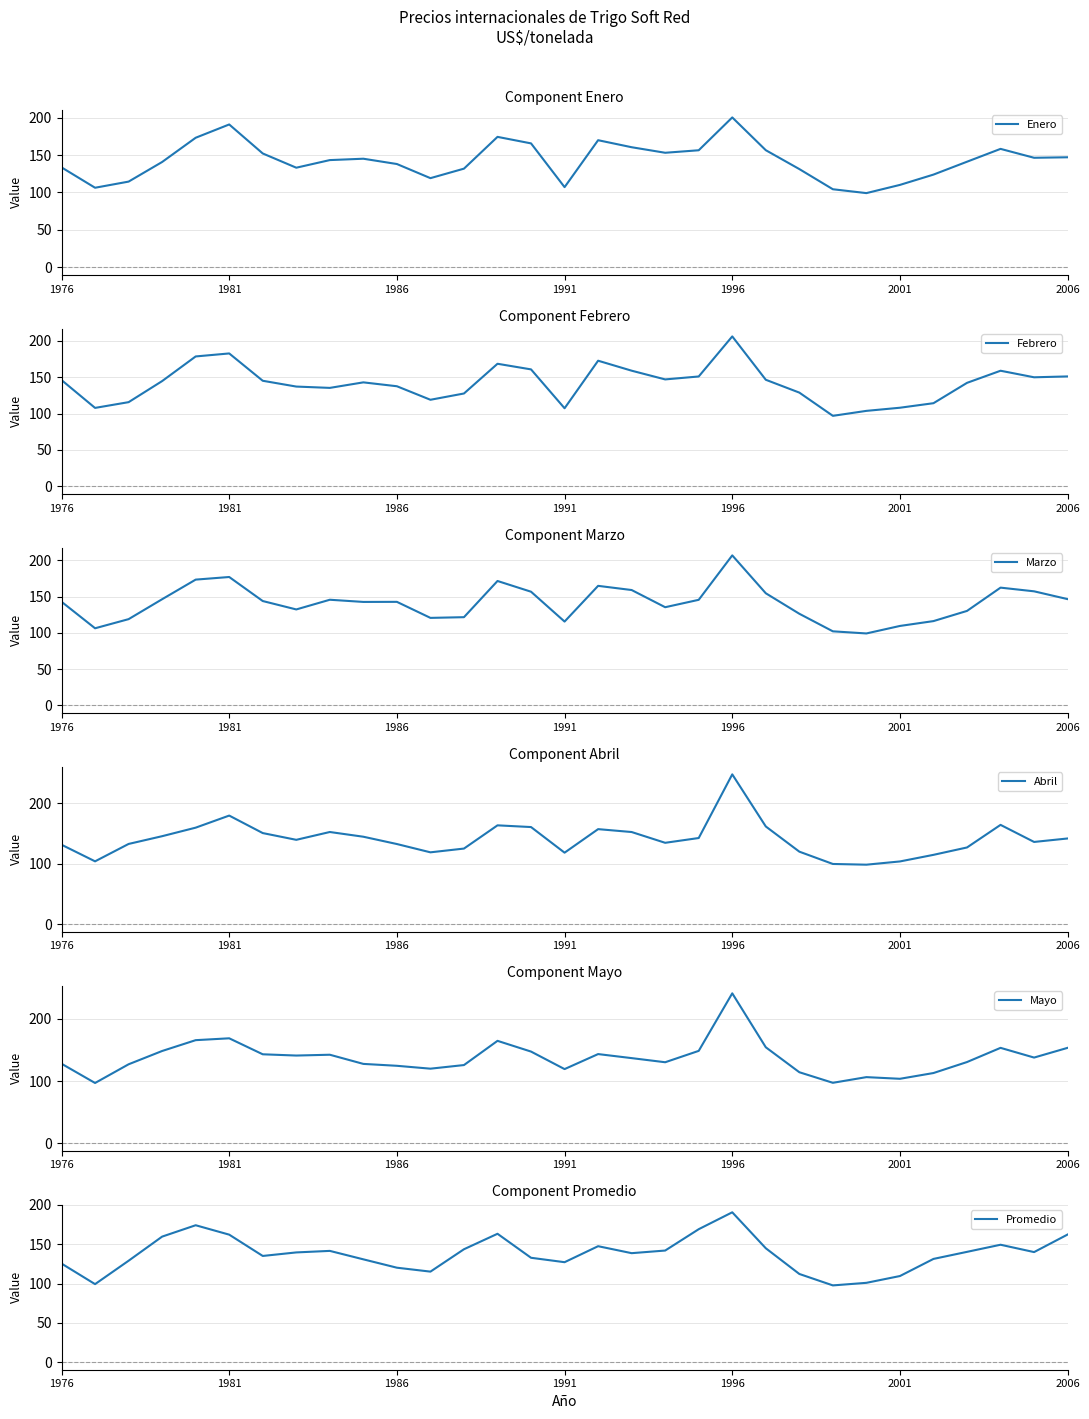

What is the smallest value displayed?

97.0